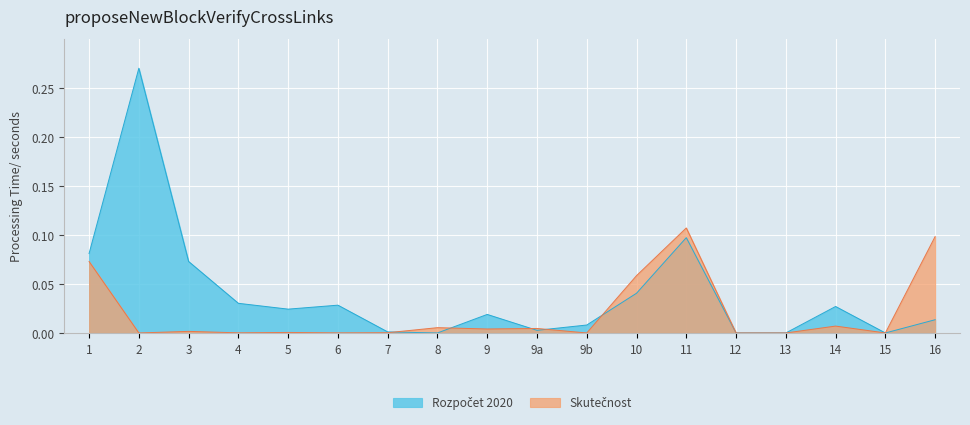

Which series has the widest spread of values?

Rozpočet 2020